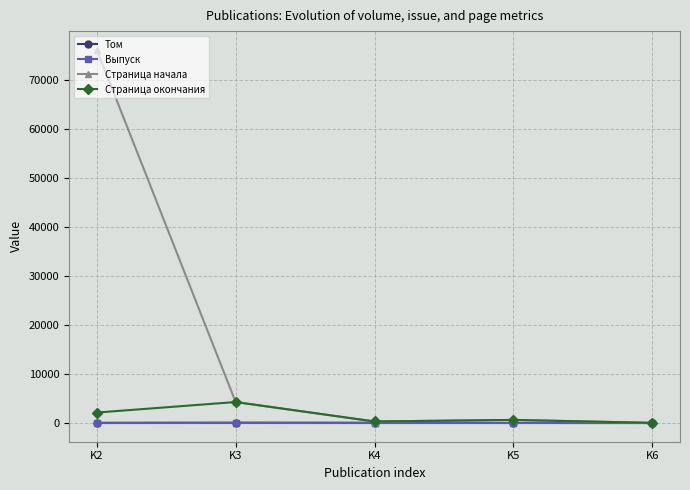

Which series has the largest total across all categories?

Страница начала